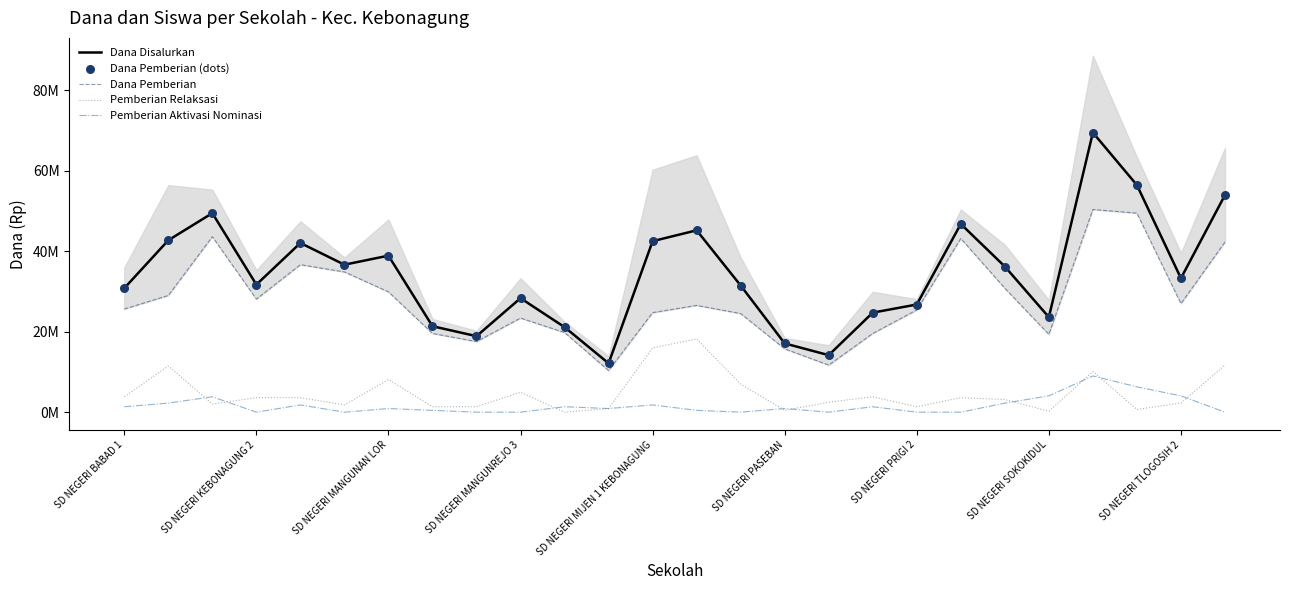

At how many categories does at least one series exceed 33355007?

12